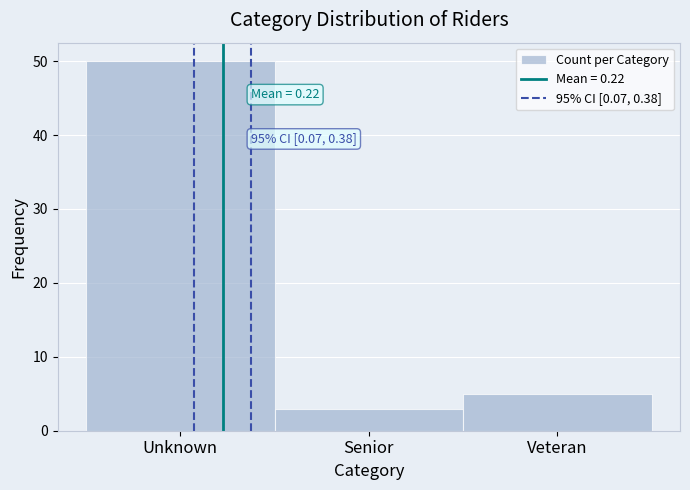

Reading left to right, extract all data points from this chart.

50	3	5